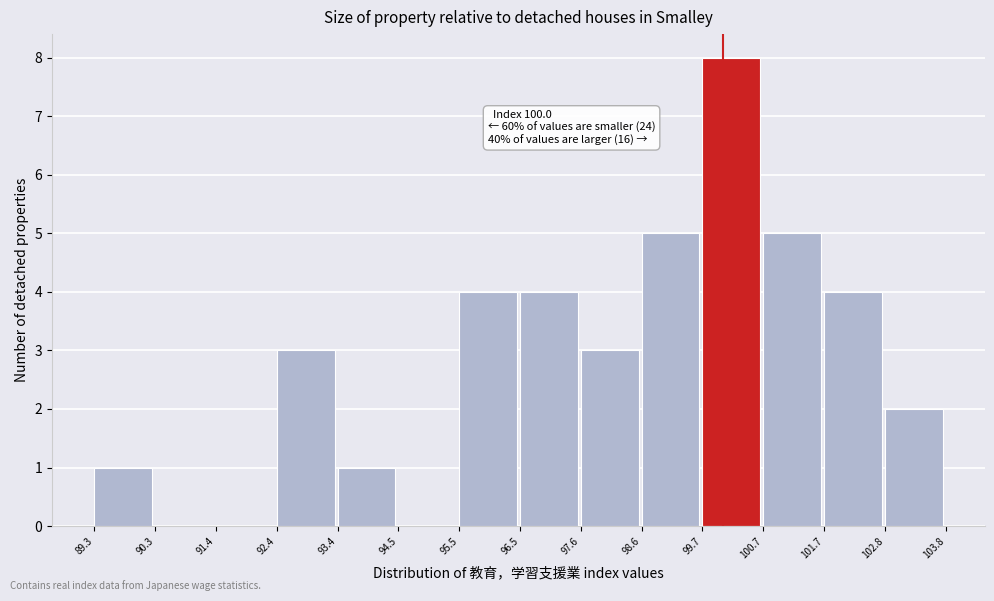

Which range on the x-axis has the tallest bar?

99.7 to 100.7